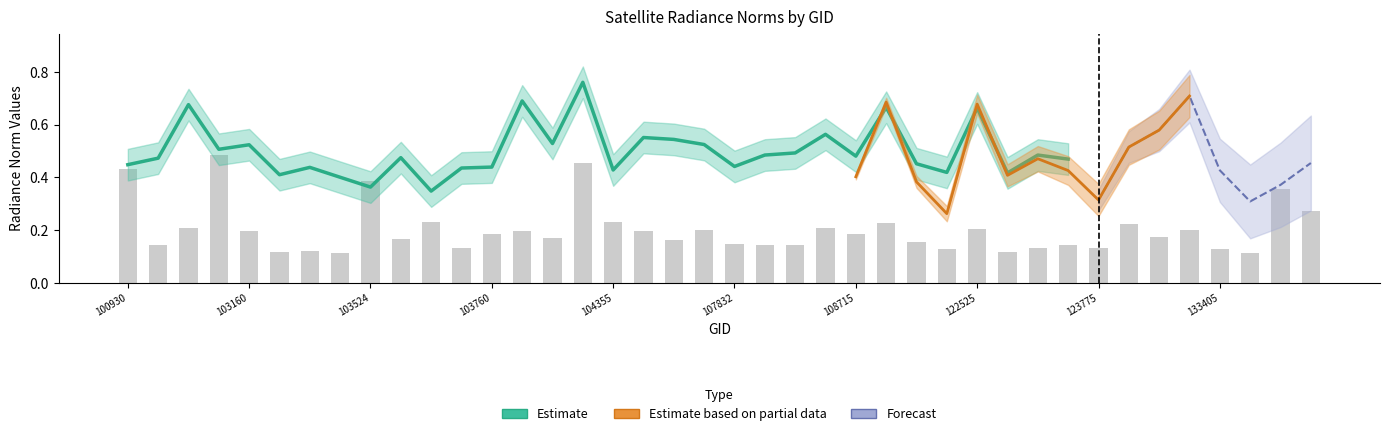

Are the bars grouped side by side (vs. stacked)?

Yes